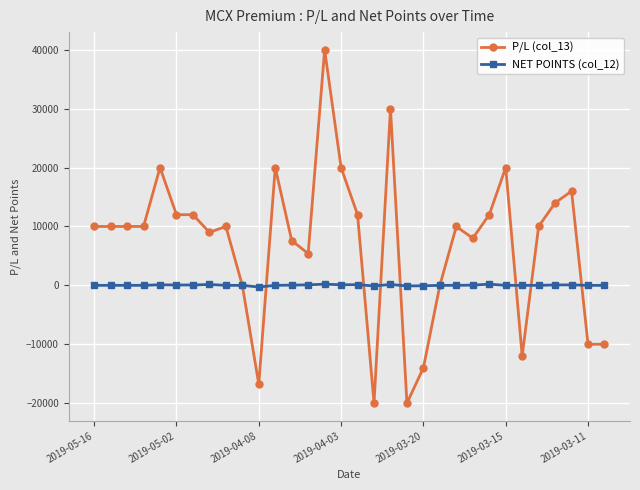

How many lines are shown in the chart?

2